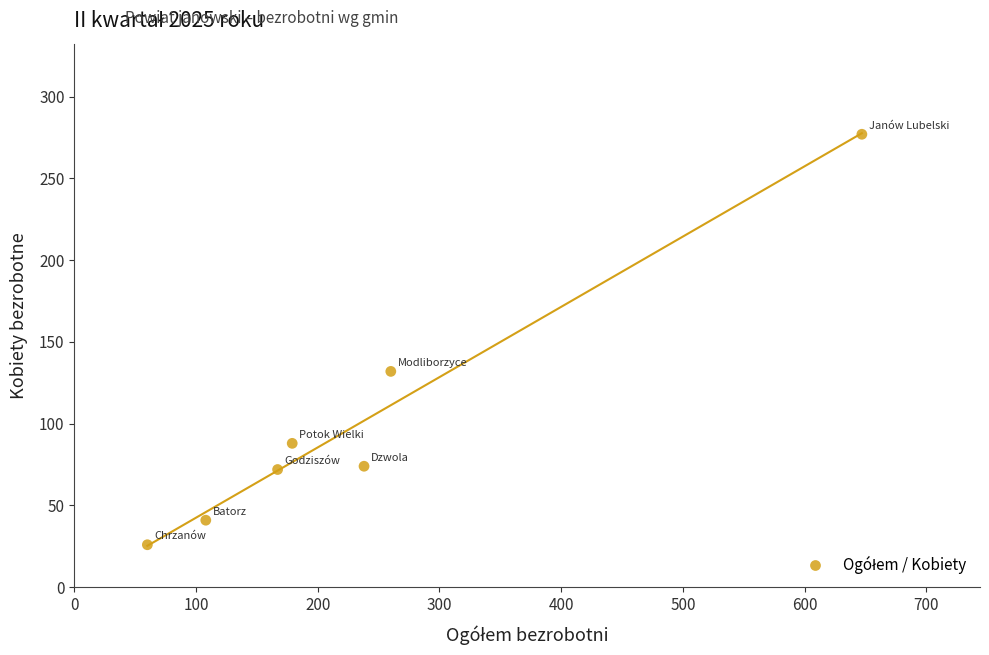

What is the average X value?

237